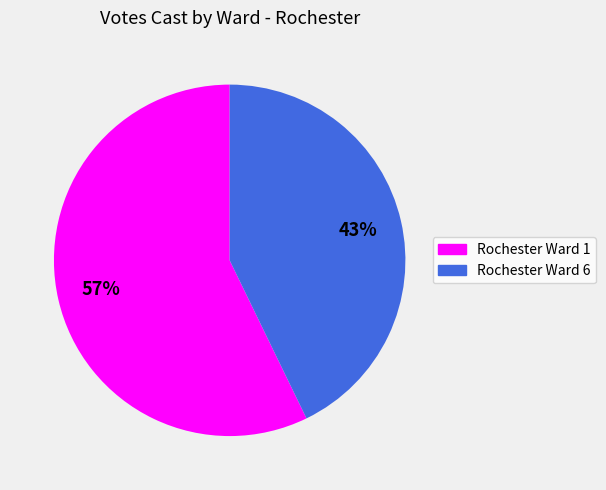

The Rochester Ward 1 slice represents 57% of the pie. True or false?

True